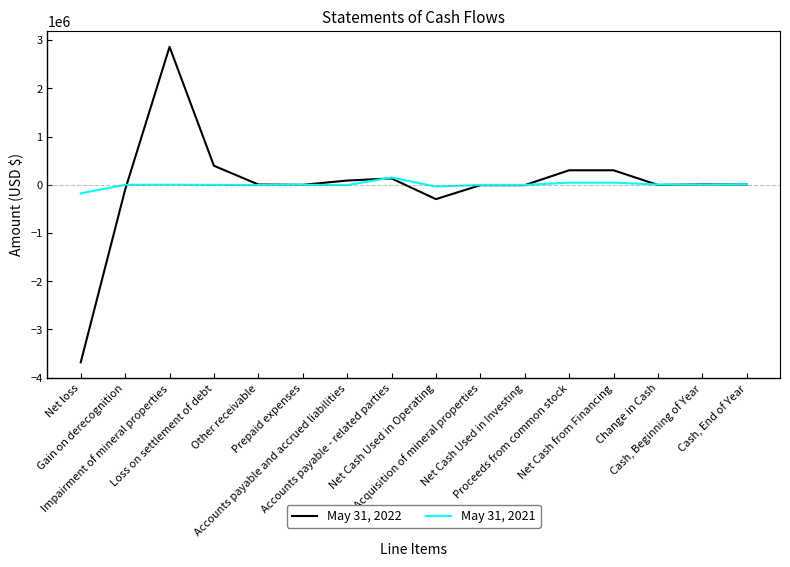

What is the smallest value displayed?

-3681269